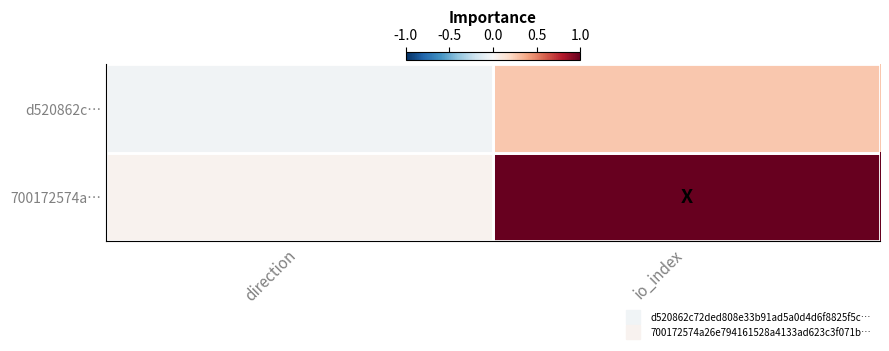

How many categories are shown in the chart?

2